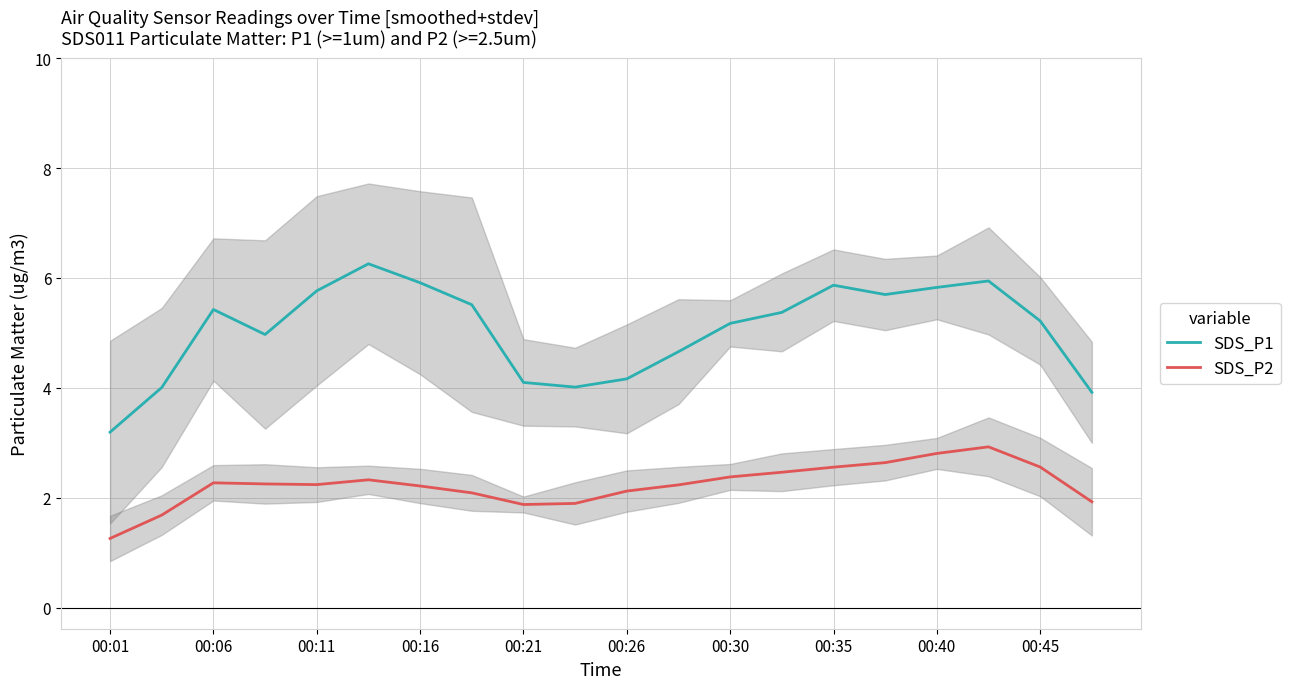

How many data points does each series have?

20